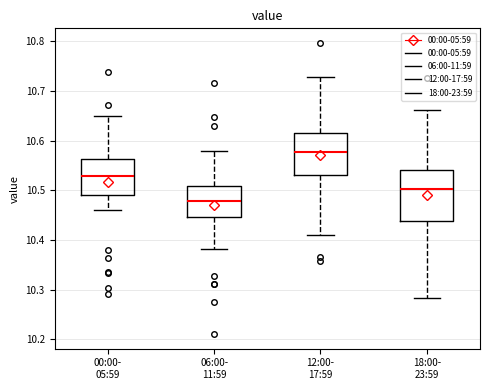

Reading left to right, read every box against the y-axis: the position of its median line, the range the box covers, and the ends of its whiskers. The values are not printed on the chart, so give them approximately, as read against the axis.

00:00- 05:59: median 10.53, box 10.49 to 10.56, whiskers 10.46 to 10.65
06:00- 11:59: median 10.48, box 10.45 to 10.51, whiskers 10.38 to 10.58
12:00- 17:59: median 10.58, box 10.53 to 10.61, whiskers 10.41 to 10.73
18:00- 23:59: median 10.50, box 10.44 to 10.54, whiskers 10.28 to 10.66